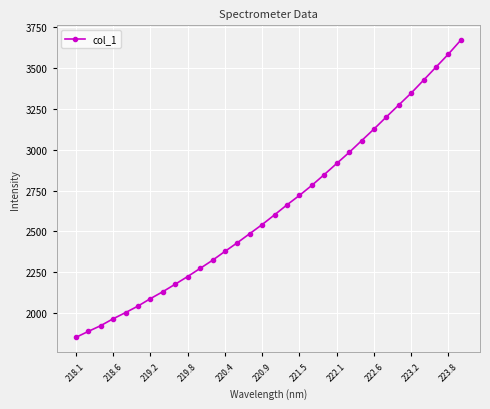

What is the value of the 26th point from the left?

3200.4